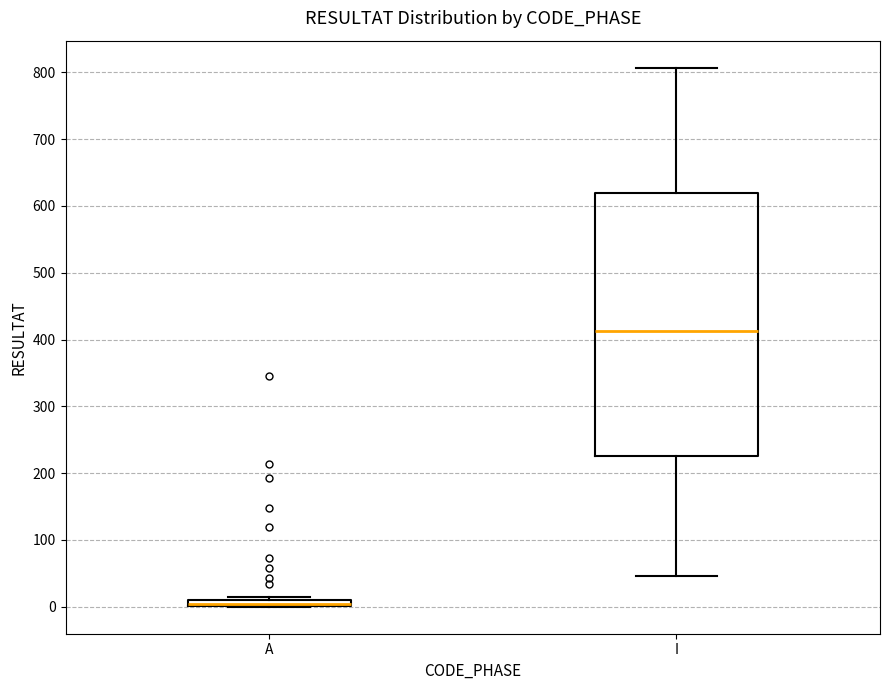

Comparing the boxes themselves (not the whiskers), which one is the tallest?

I